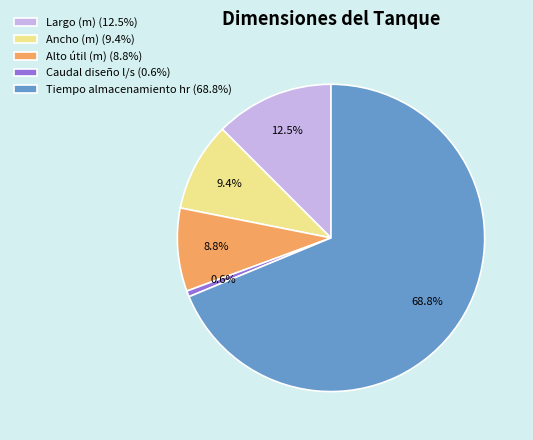

How many segments does this pie chart have?

5